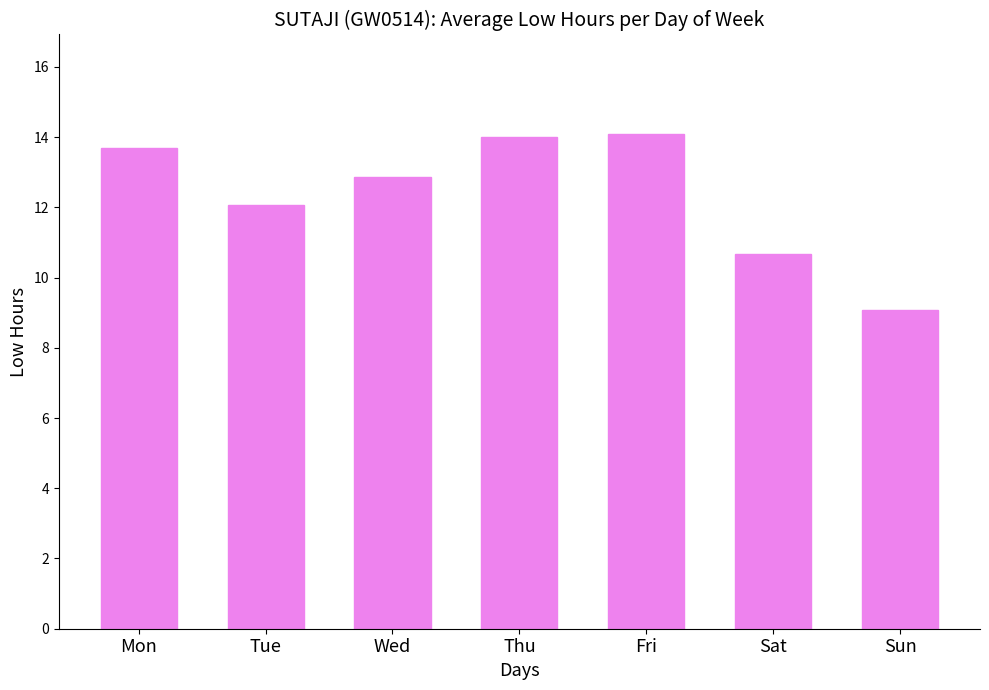

What is the smallest value displayed?

9.1